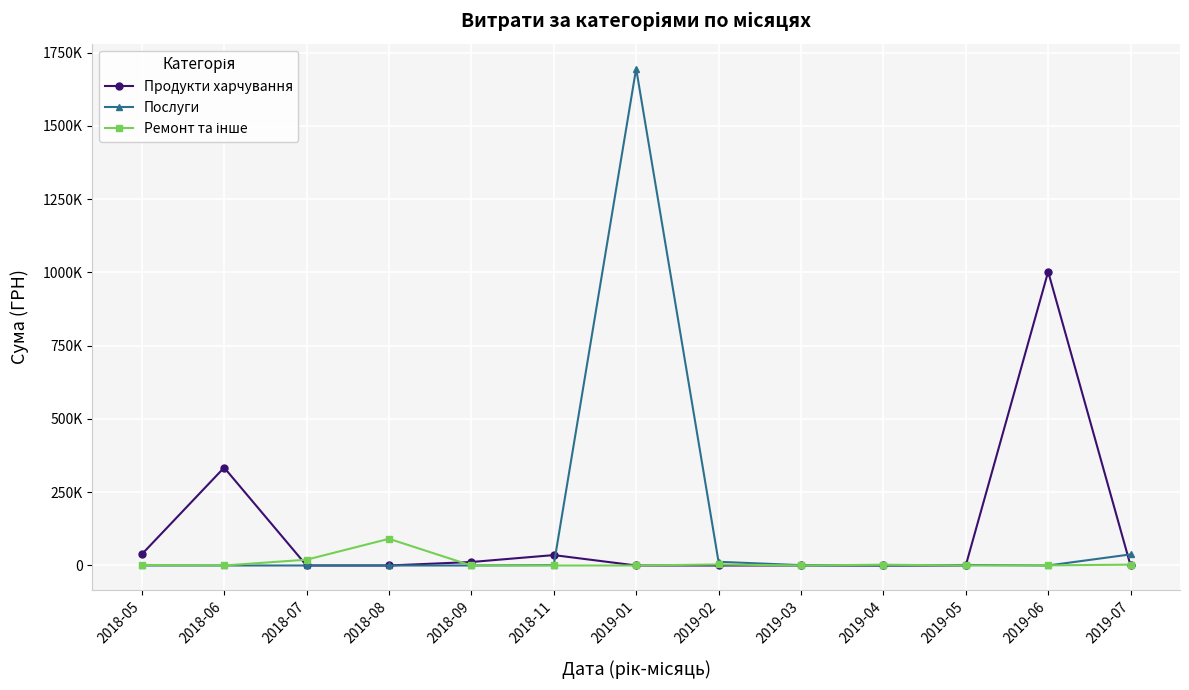

True or false: Продукти харчування has more than 1 points higher than both neighbors.

True